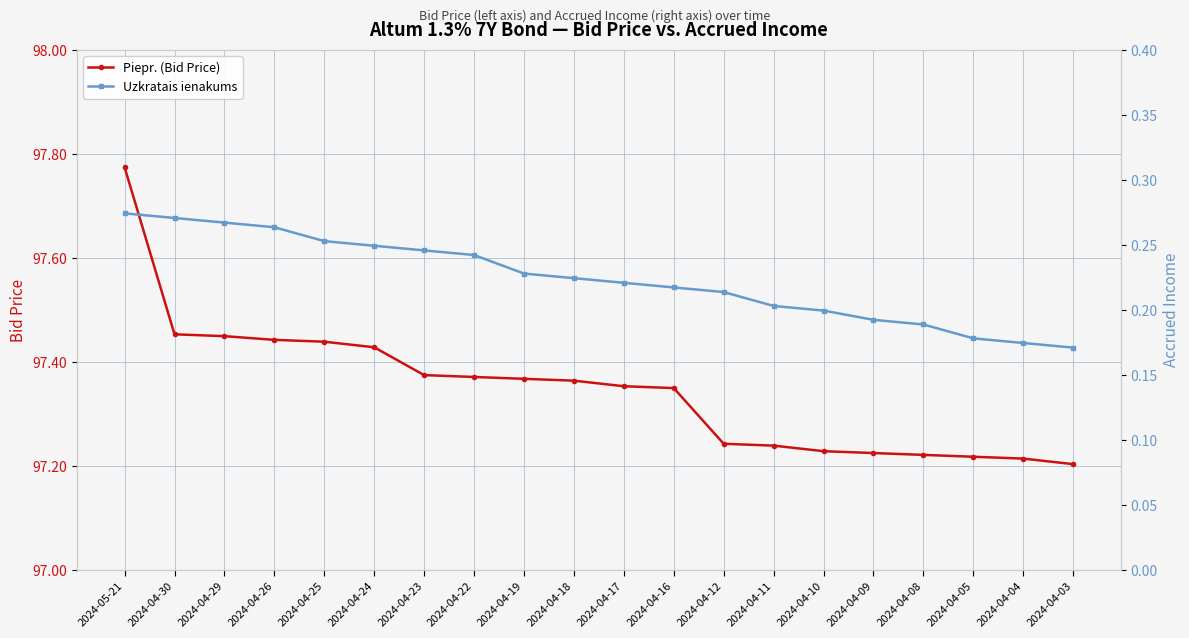

At which label is Piepr. (Bid Price) closest to 97?

2024-04-03